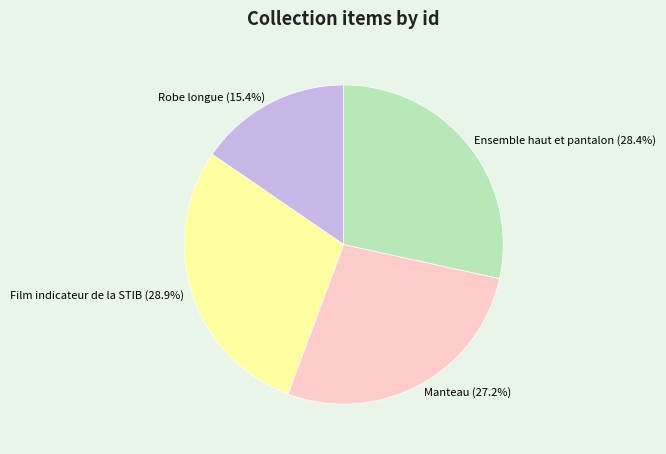

Between Manteau and Film indicateur de la STIB, which is larger?

Film indicateur de la STIB